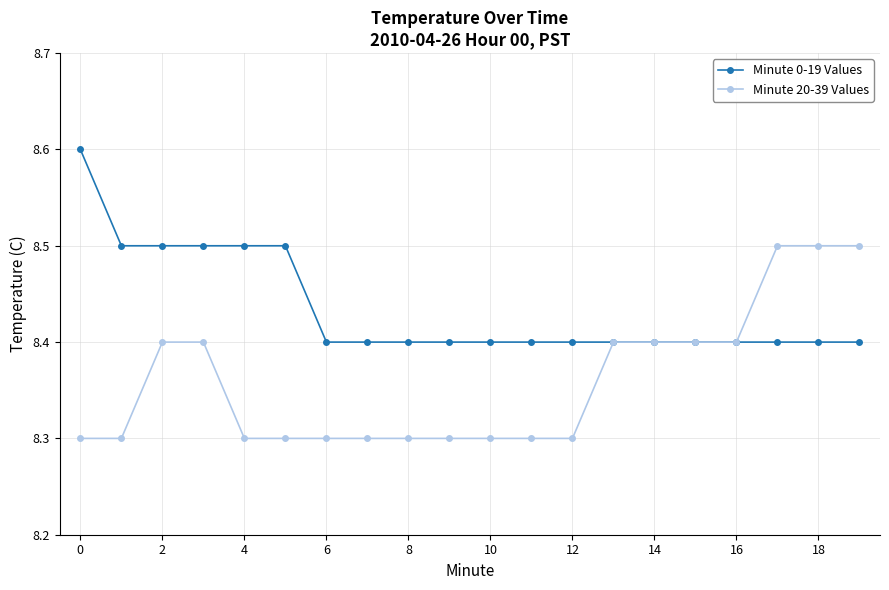

What is the greatest value displayed?

8.6